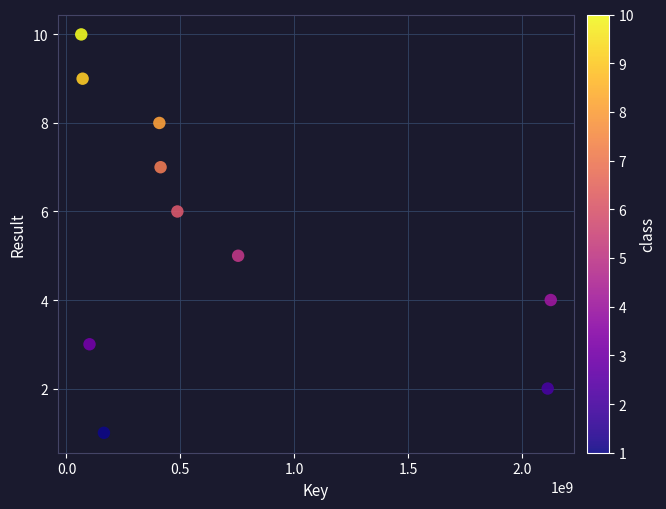

What is the range of X values (max minus min)?

2060555685